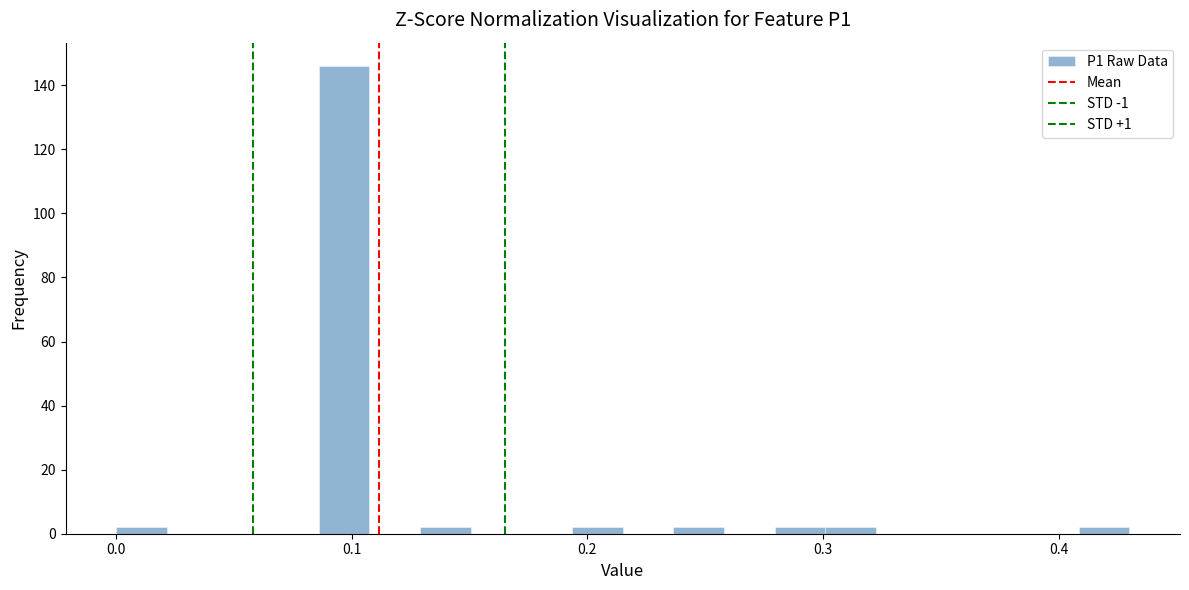

Around what value on the x-axis is the tallest bar? Give the approximate position of its centre, as read against the axis.

0.10